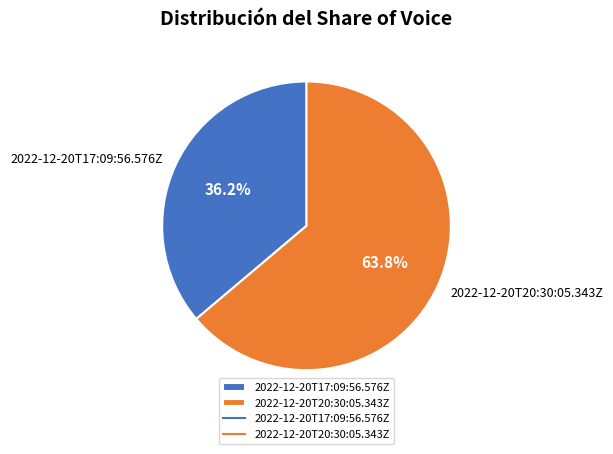

Which slice represents more than half of the pie?

2022-12-20T20:30:05.343Z